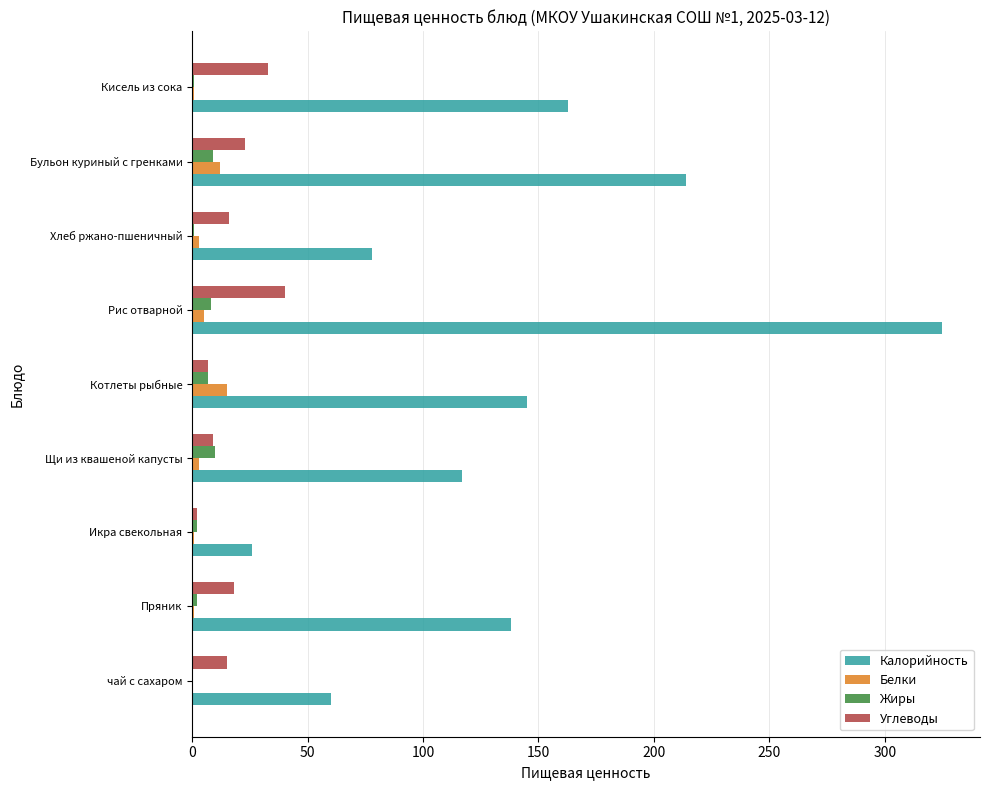

Is the value of Калорийность at Хлеб ржано-пшеничный greater than the value of Белки at Бульон куриный с гренками?

Yes